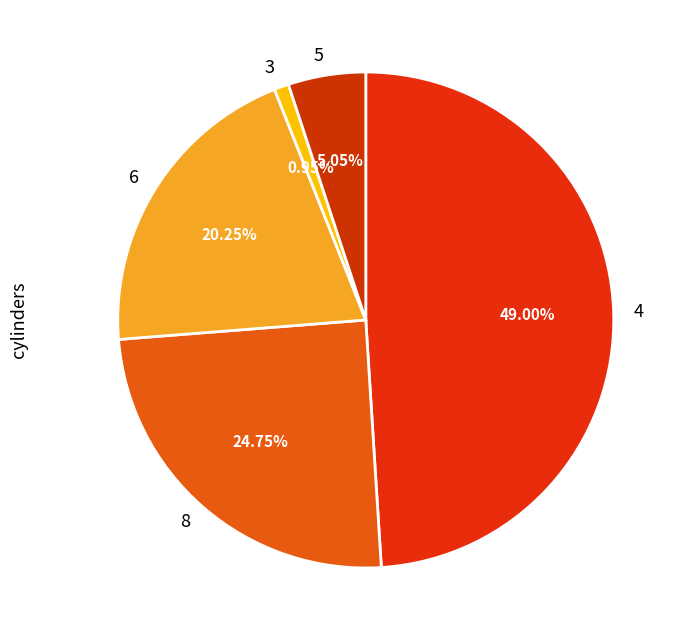

Rank the categories by value from lowest to highest.

3, 5, 6, 8, 4